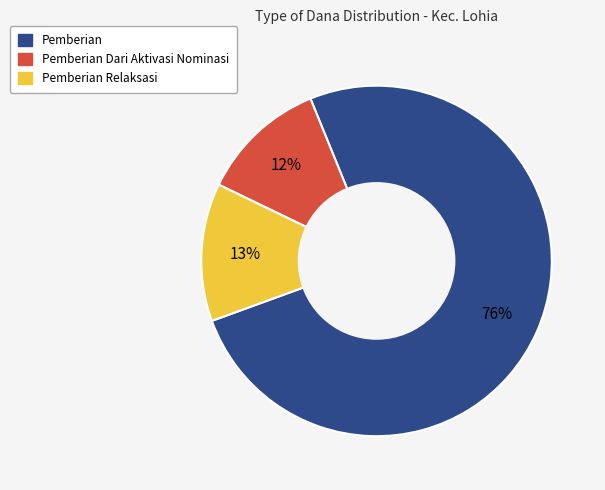

Is the sum of Pemberian Dari Aktivasi Nominasi and Pemberian greater than half?

Yes